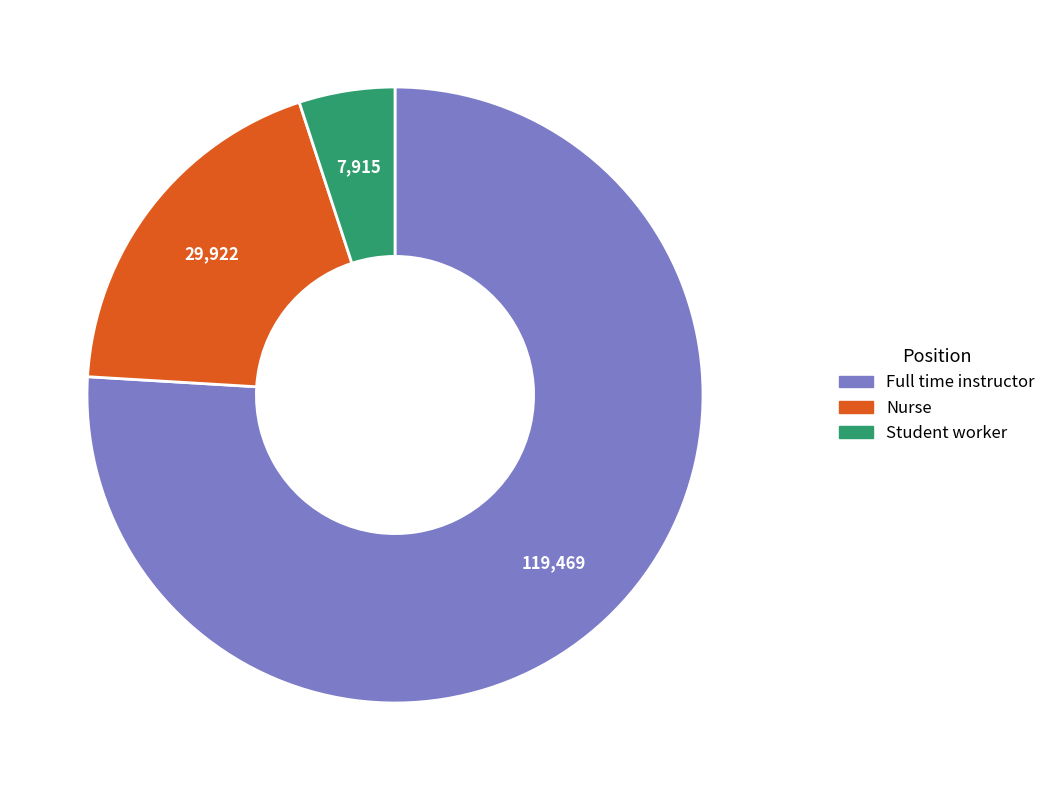

Count the number of slices in the pie.

3